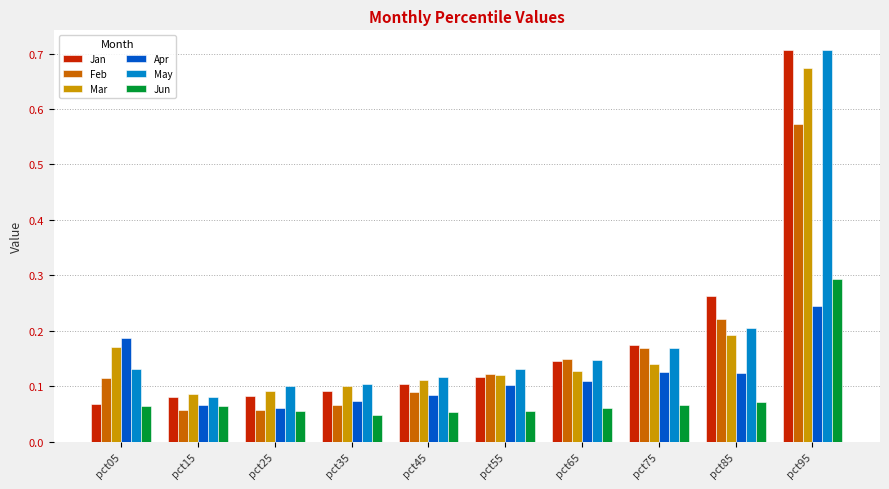

What is the sum of all Feb values?

1.6